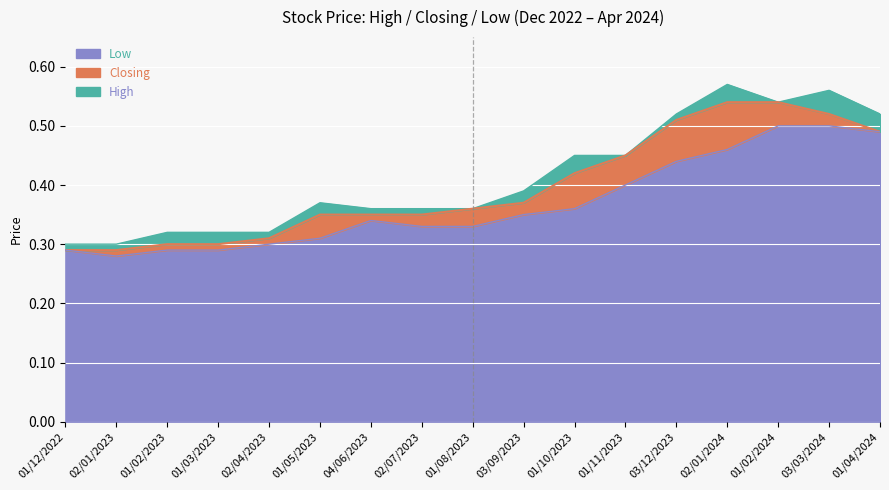

How many interior local valleys does the Low series have?

1